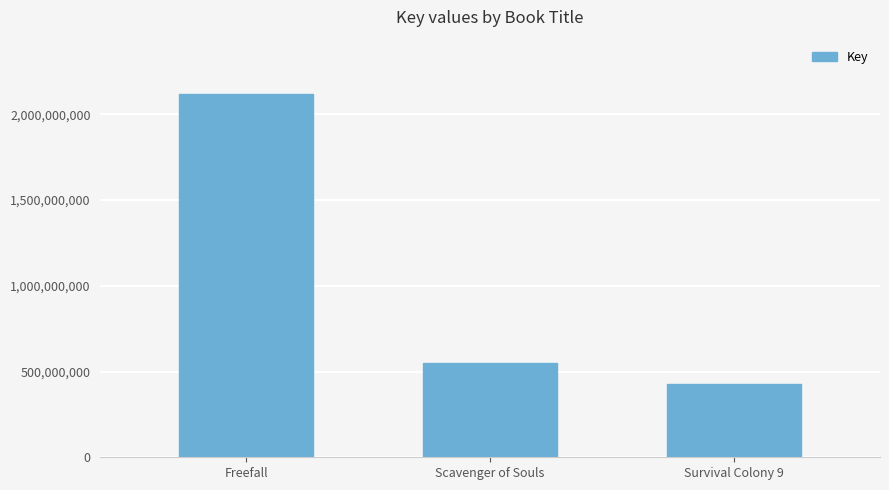

At which category does the chart reach its minimum across all series?

Survival Colony 9